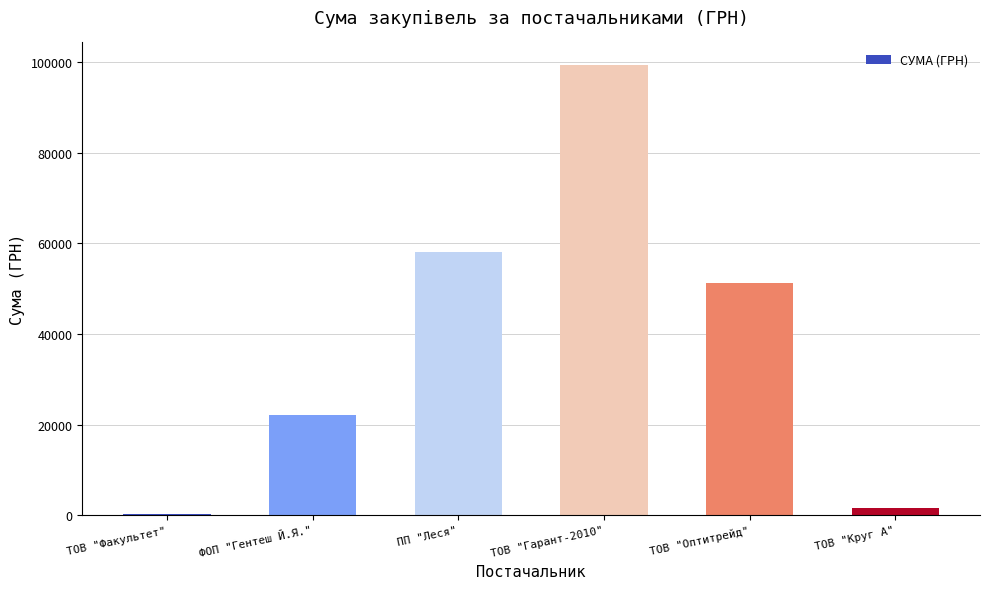

At which label is the value closest to 49779?

ТОВ "Оптитрейд"